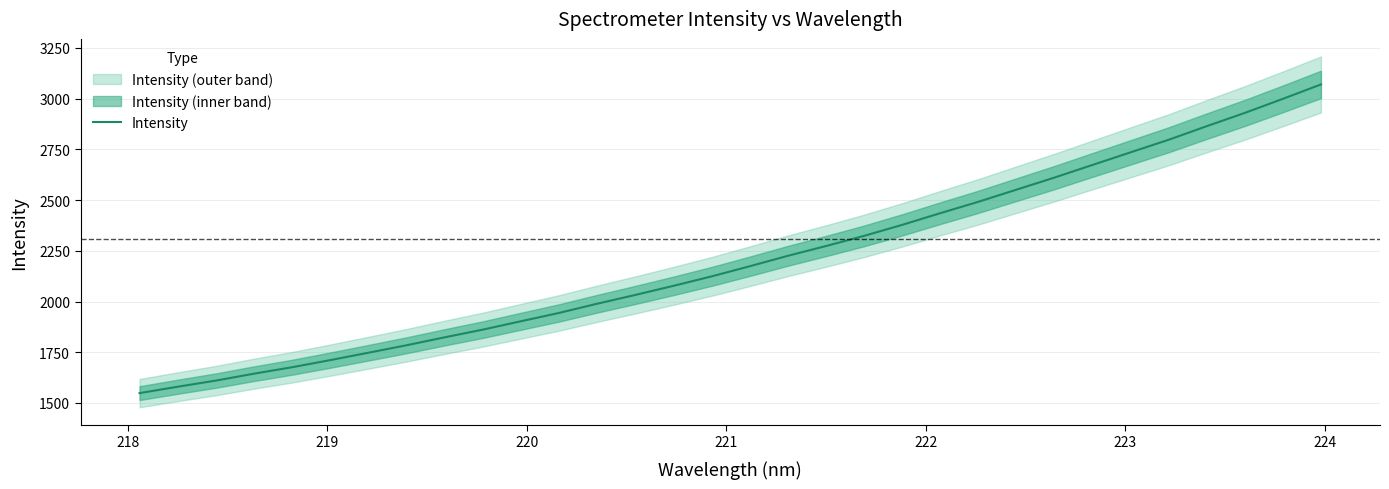

What is the minimum value for Intensity?

1548.7